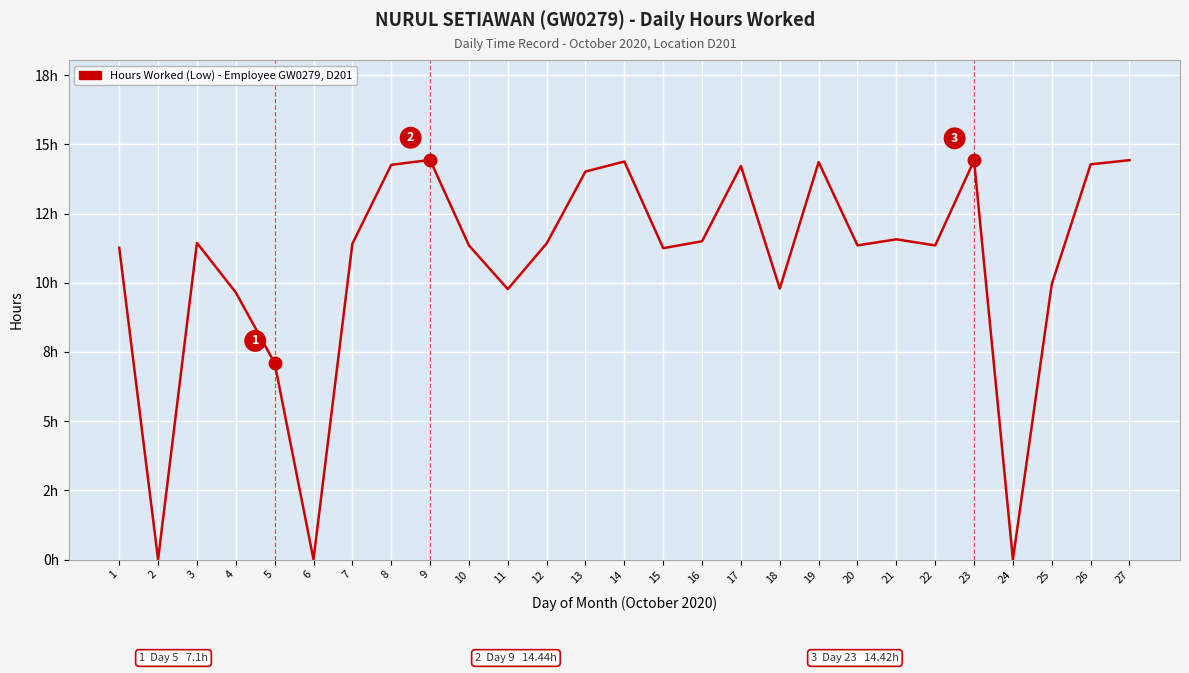

Is this an area chart (filled region under the line)?

No